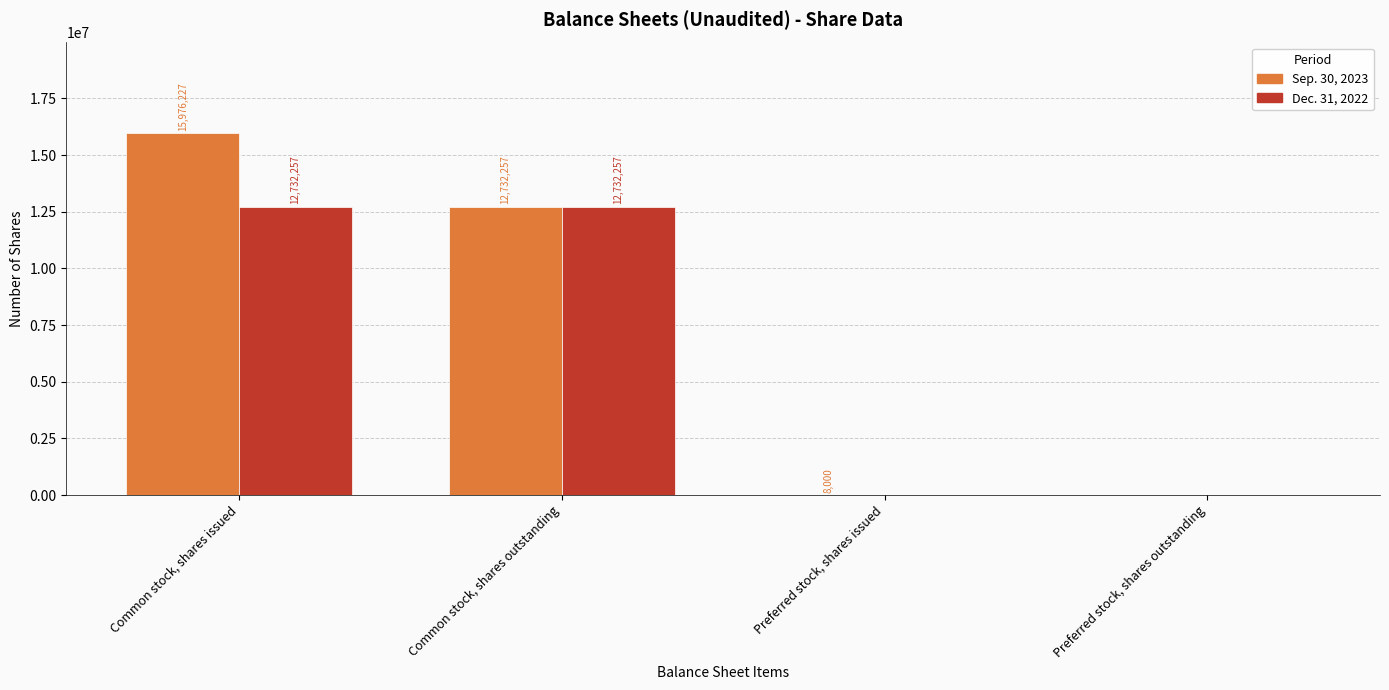

Between Common stock, shares issued and Preferred stock, shares outstanding, which series saw the biggest shift?

Sep. 30, 2023